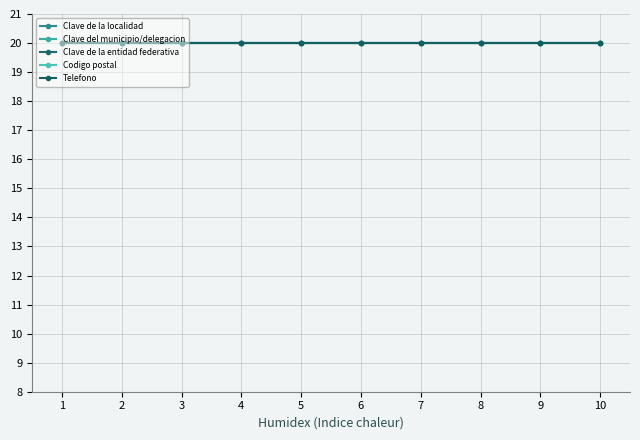

The value of Clave del municipio/delegacion at 4 is 45. True or false?

False